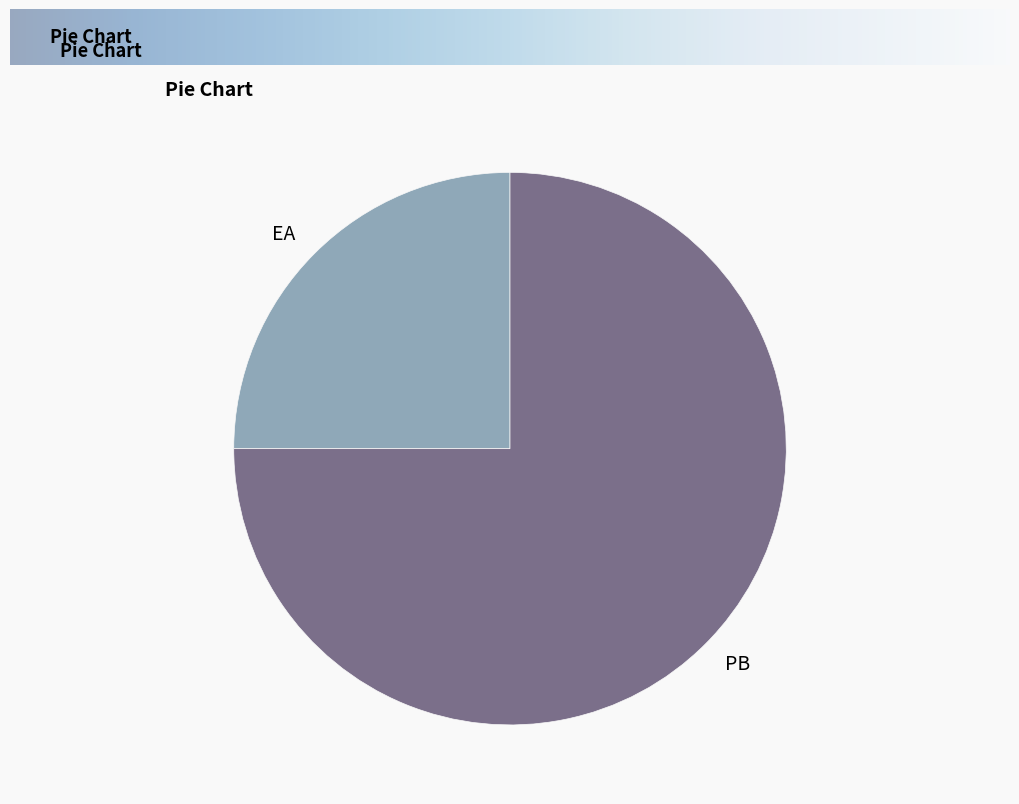

Which has a higher value, PB or EA?

PB